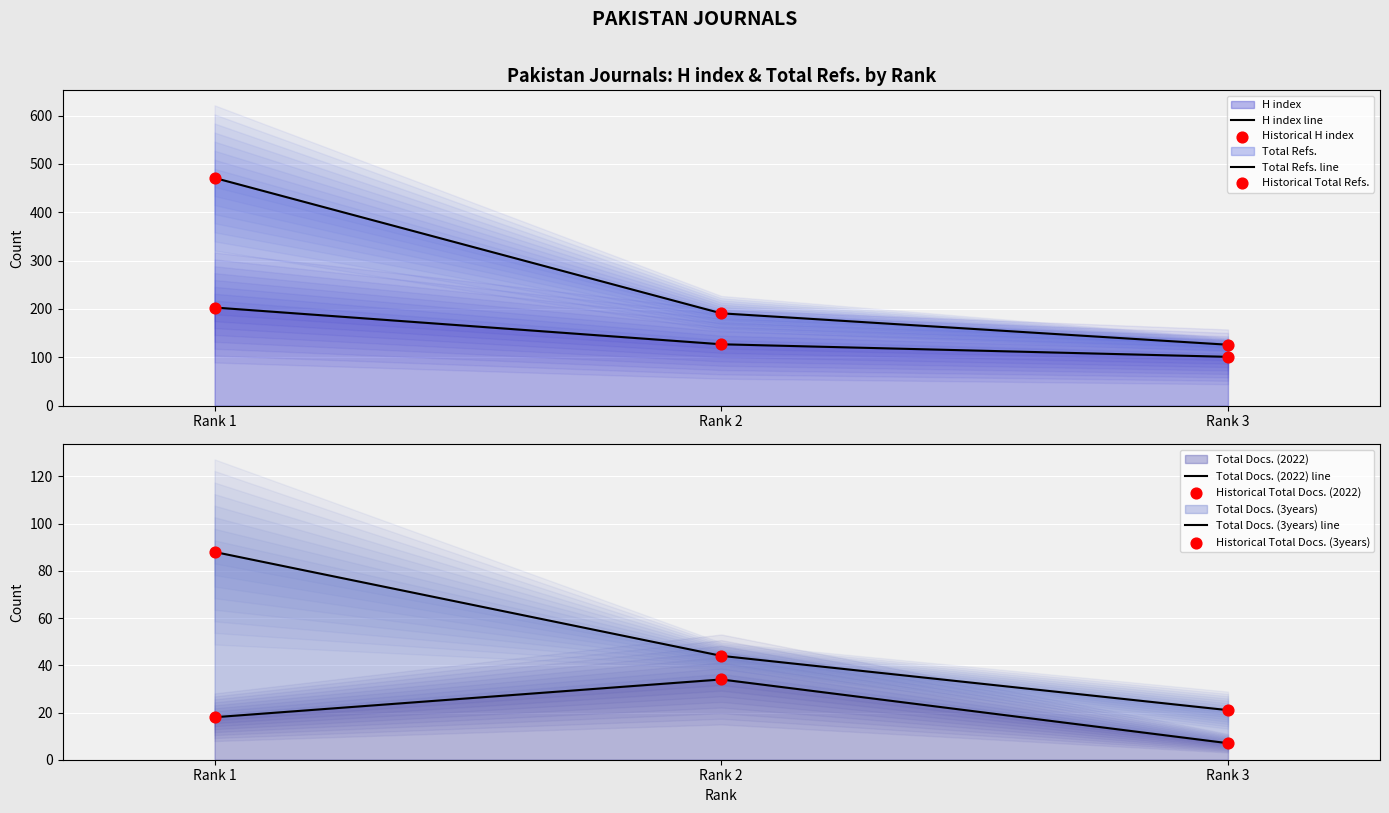

Is the value of Total Docs. (2022) at Rank 3 greater than the value of H index at Rank 2?

No